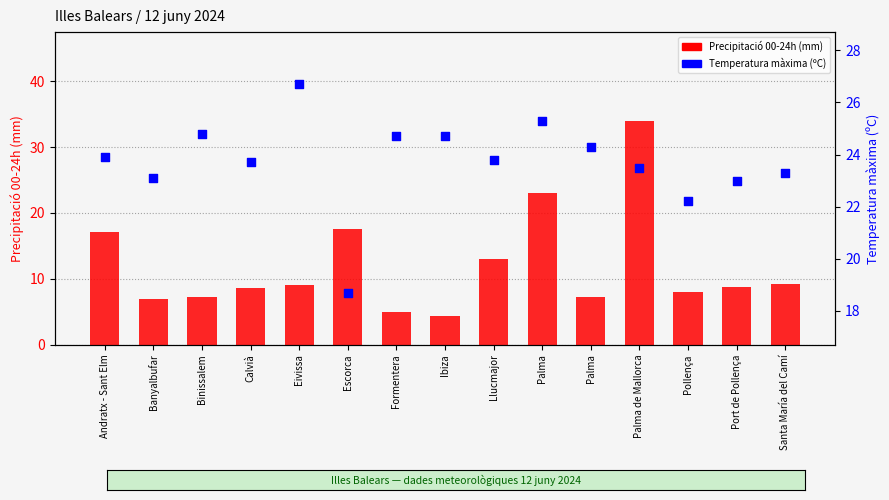

At which category is the sum across all series the highest?

Palma de Mallorca